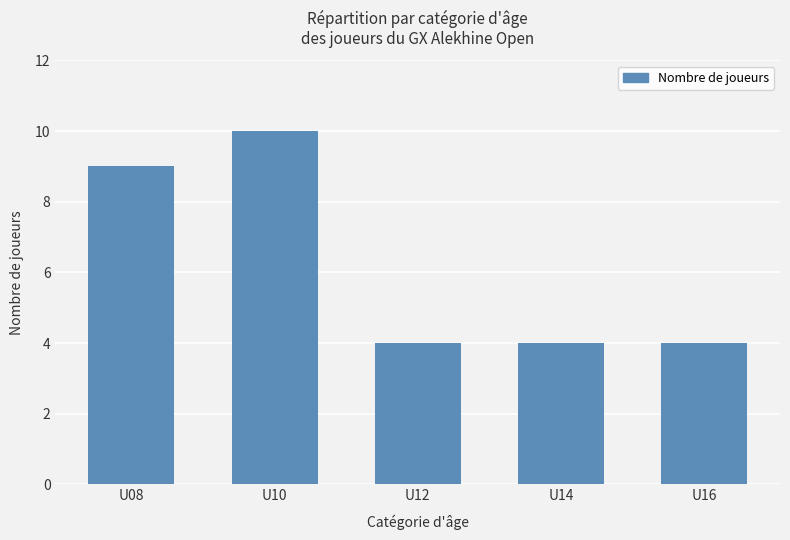

How many series are shown in this chart?

1